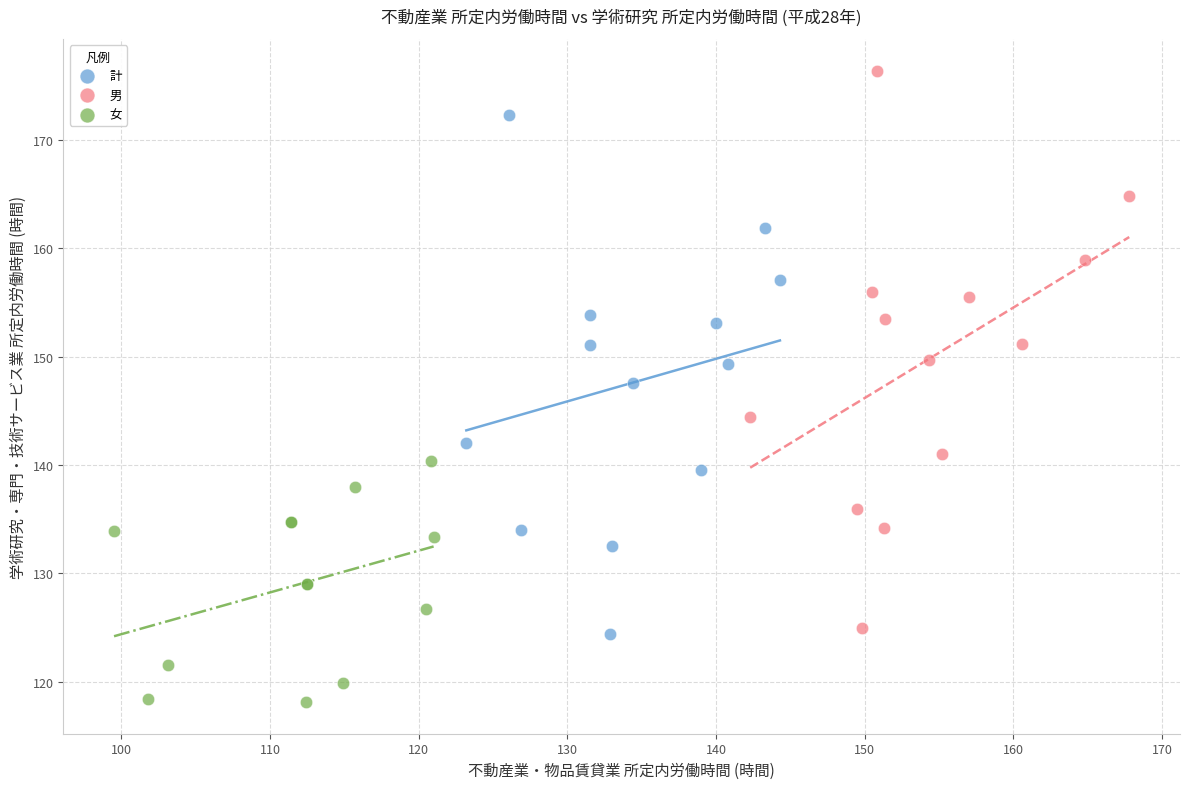

Which series has the widest spread of Y values?

男